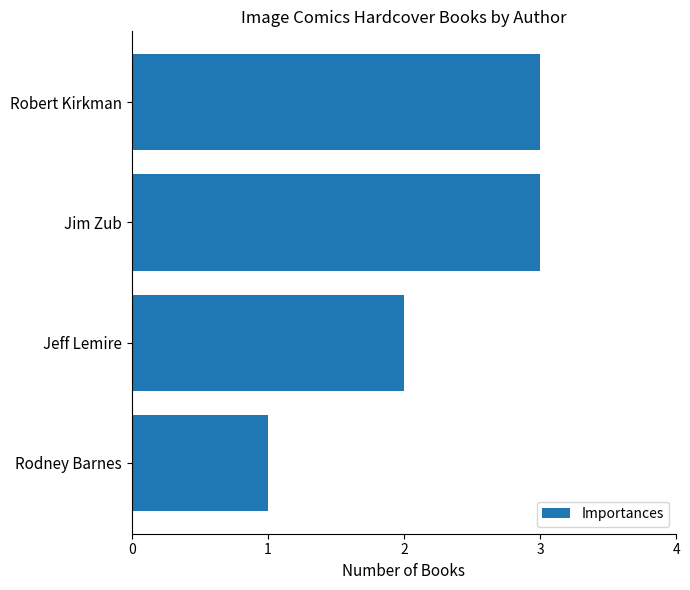

Reading top to bottom, extract all data points from this chart.

3	3	2	1